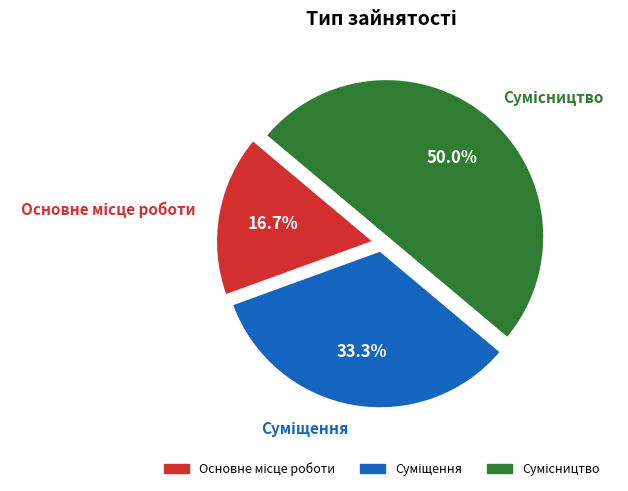

Is there any slice that represents more than half of the pie?

No